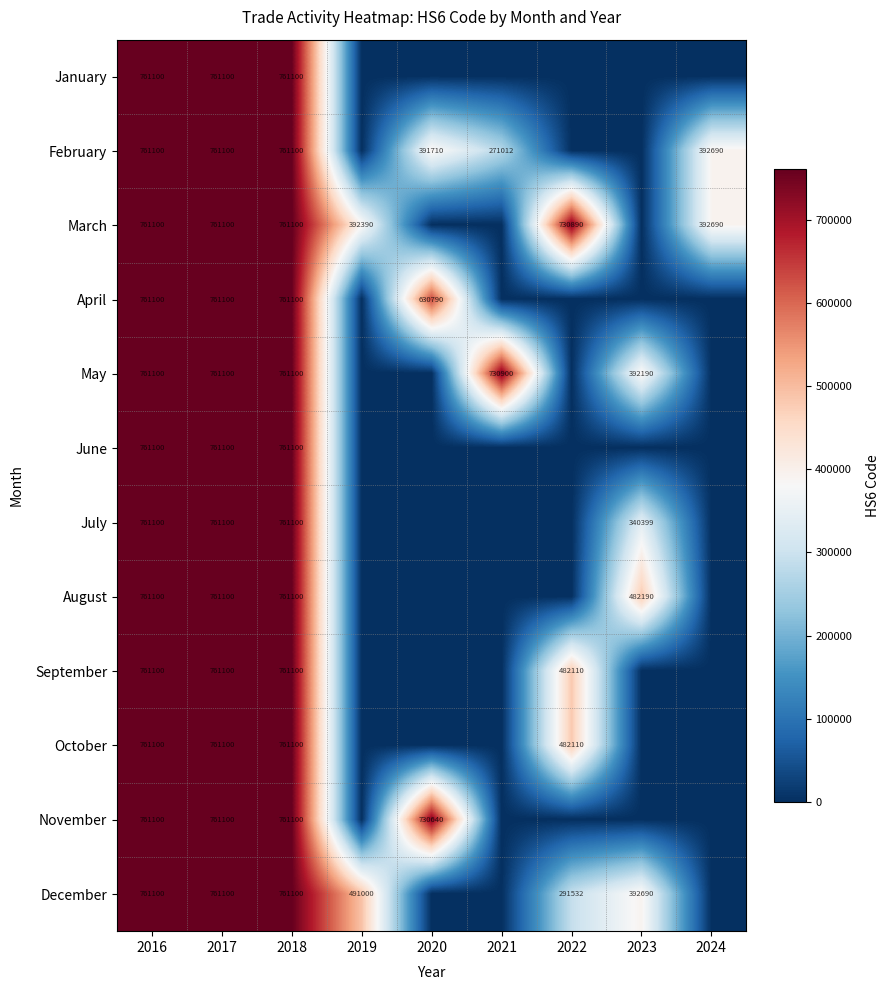

Is the value of January at 2018 greater than the value of March at 2024?

Yes